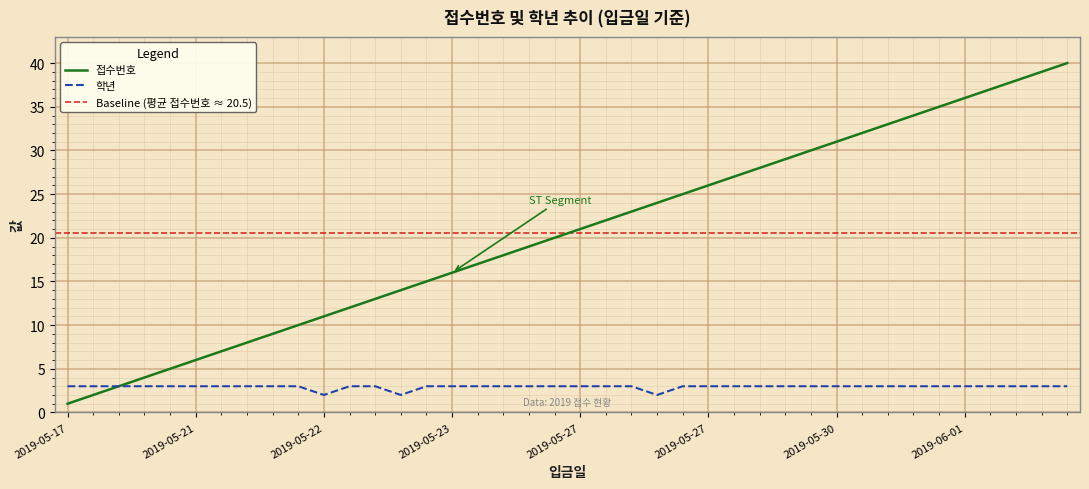

Which series has the largest range (max minus min)?

접수번호